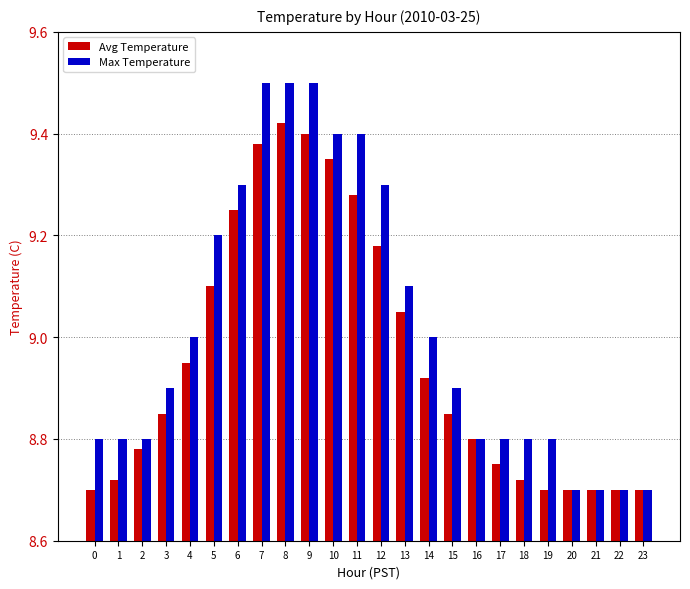

What is the highest value of the Max Temperature series?

9.5